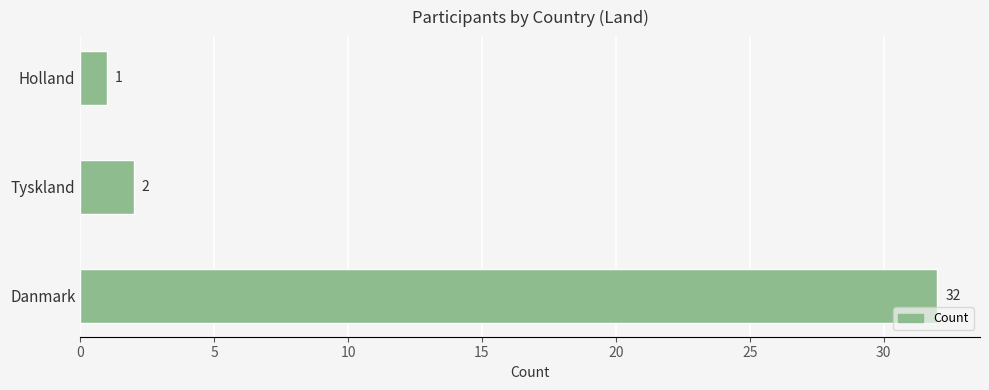

What is the sum of the values at Holland and Tyskland?

3